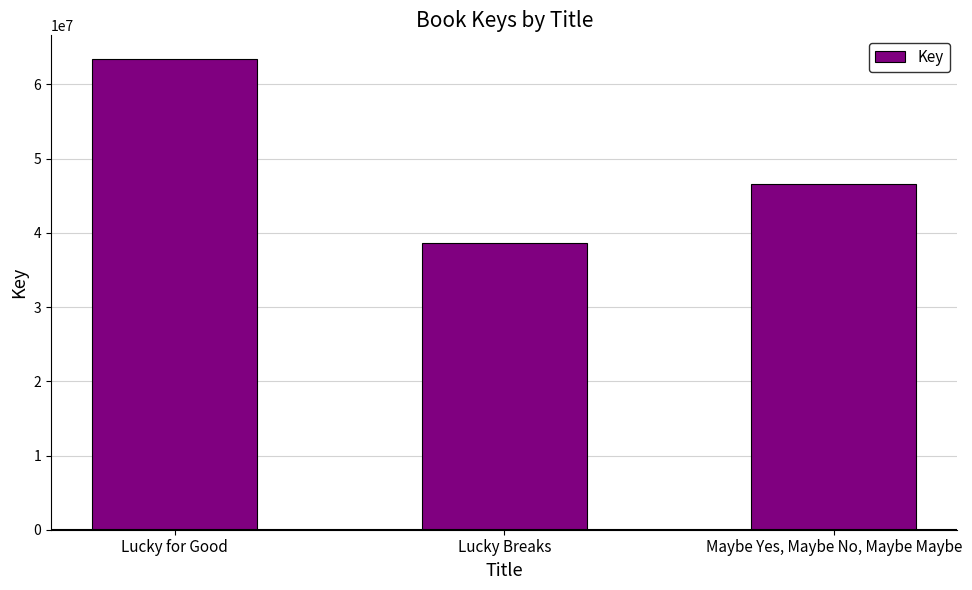

Does the chart contain stacked bars?

No